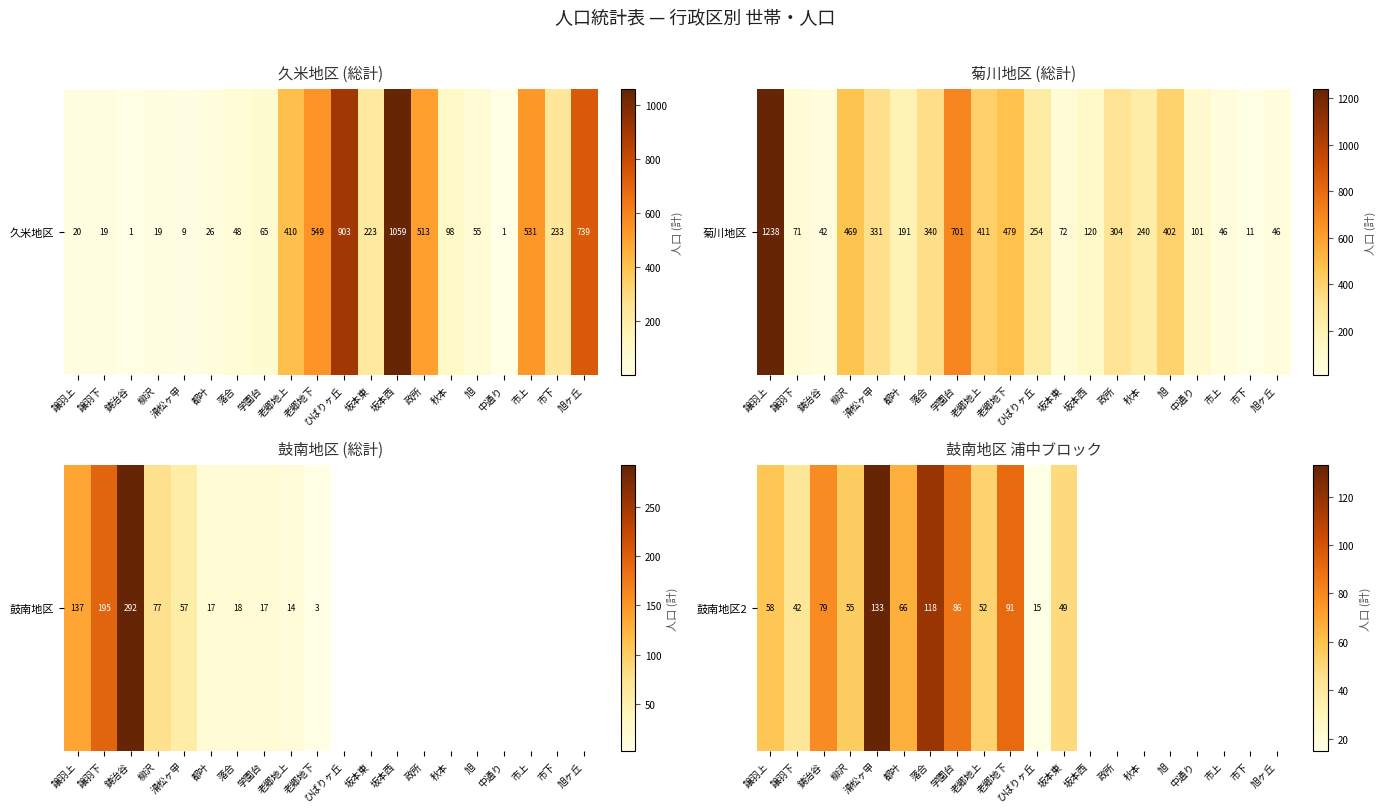

Rank the categories by value from highest to lowest.

滑松ヶ甲, 落合, 老郷地下, 学園台, 鋳治谷, 都叶, 譲羽上, 柳沢, 老郷地上, 坂本東, 譲羽下, 坂本西, 政所, 秋本, 旭, 中通り, 市上, 市下, 旭ヶ丘, ひばりヶ丘